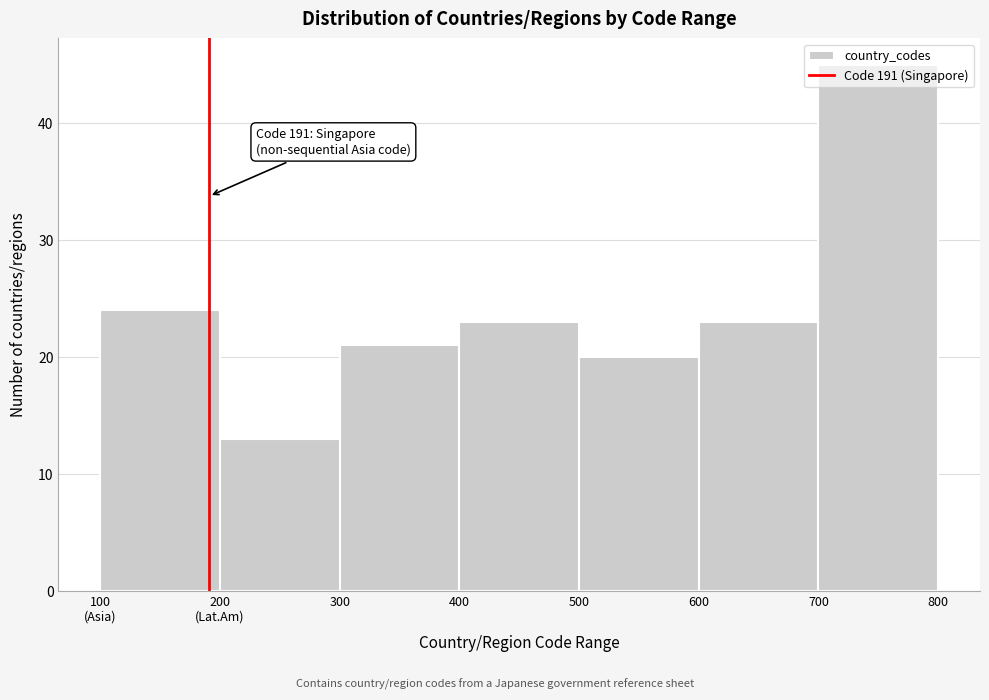

What is the minimum value shown in the chart?

13